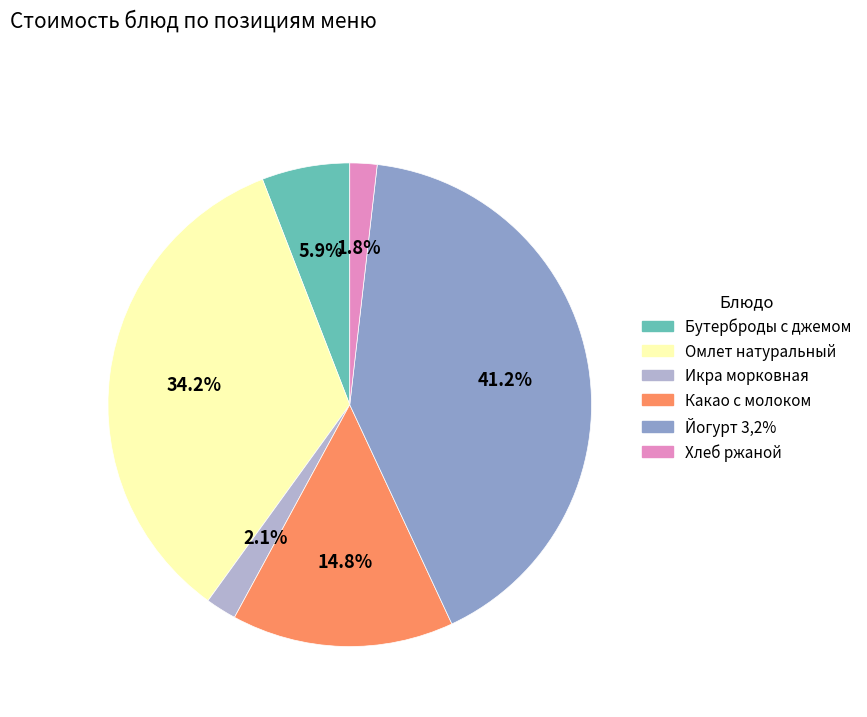

The Какао с молоком slice represents 29% of the pie. True or false?

False